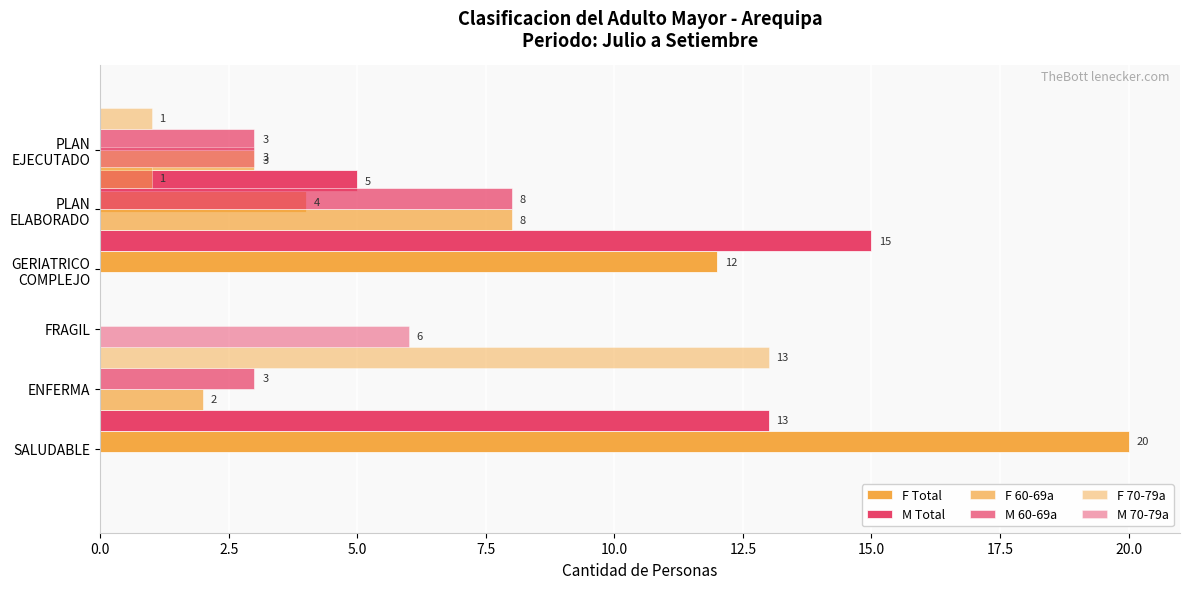

Count the number of data series in this chart.

6